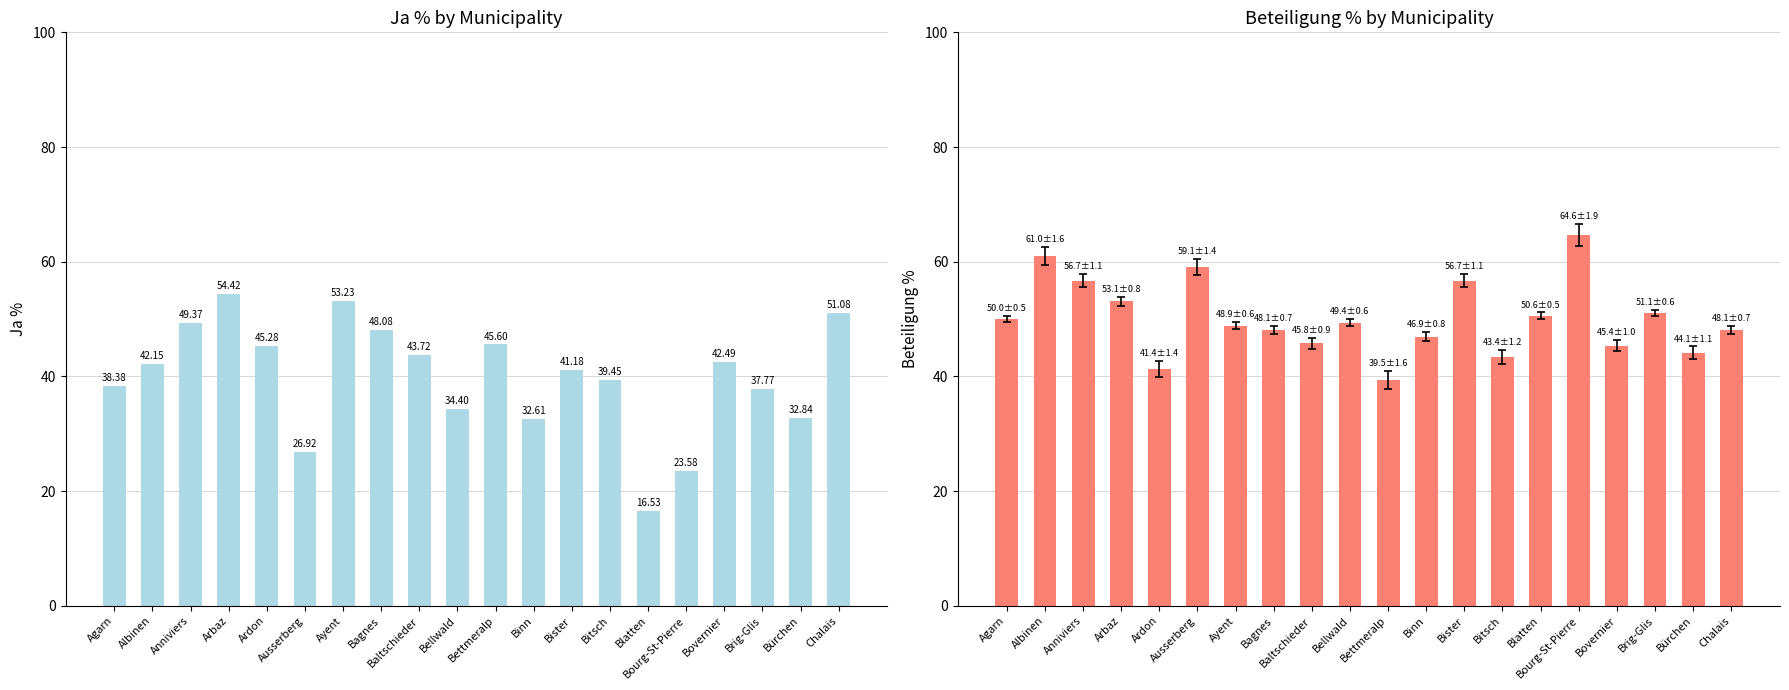

The Ja % series shows 23.4 at Bitsch. True or false?

False